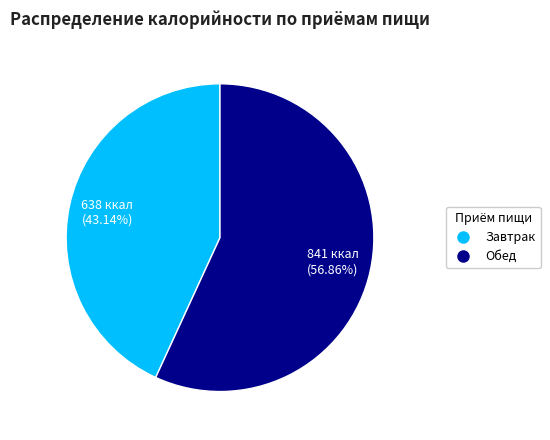

Is there any slice that represents more than half of the pie?

Yes